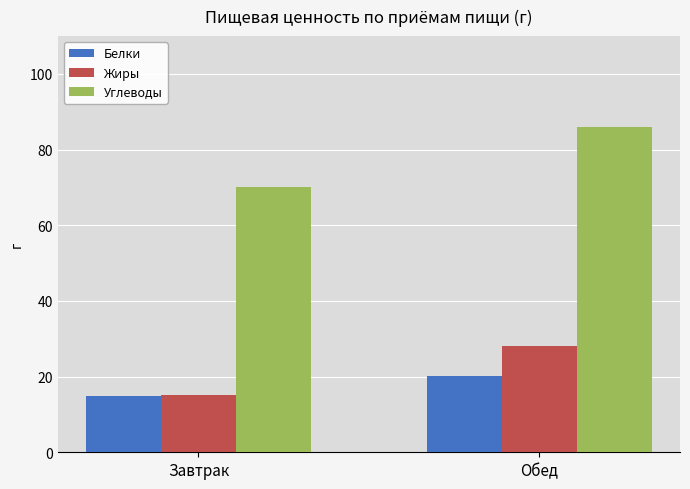

Reading left to right, transcribe all the data shown in this chart.

Белки: 14.9	20.2
Жиры: 15.2	28.1
Углеводы: 70.0	86.0